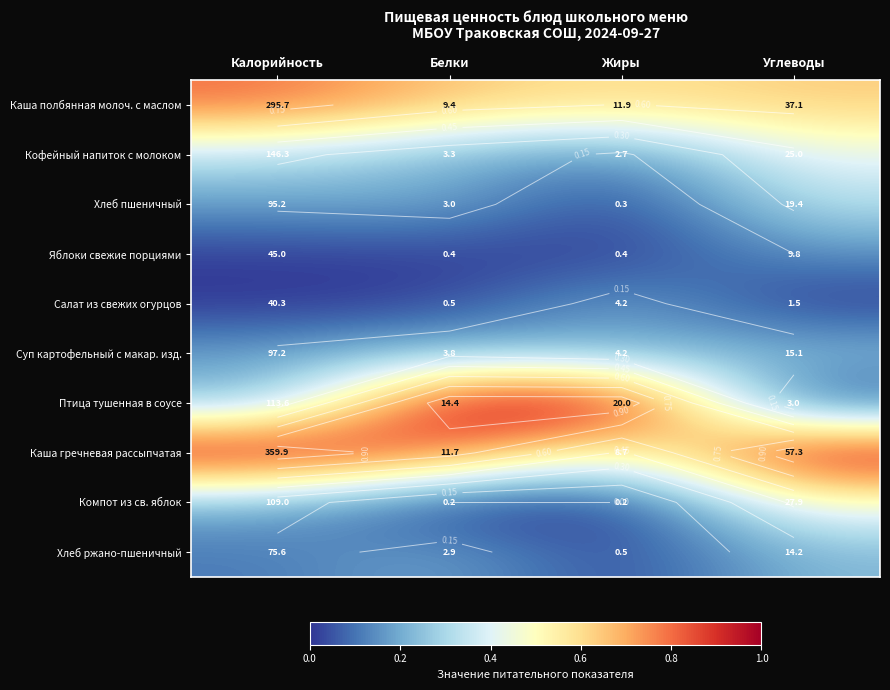

Which series has the largest total across all categories?

Каша гречневая рассыпчатая